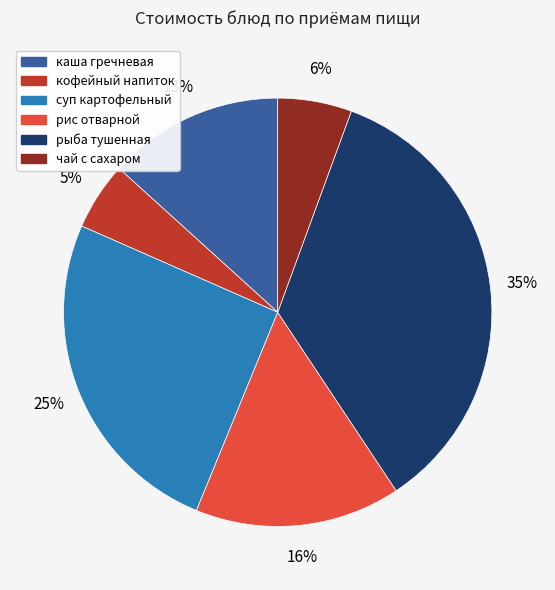

To the nearest percent, what is the combined percentage of рыба тушенная and кофейный напиток?

40%